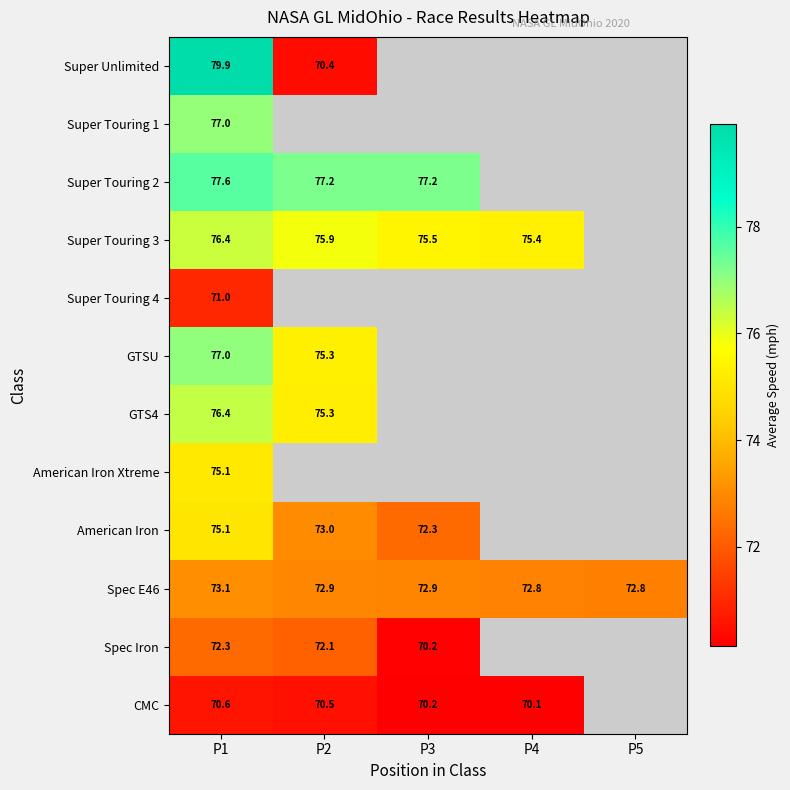

Which series has the largest total across all categories?

Spec E46